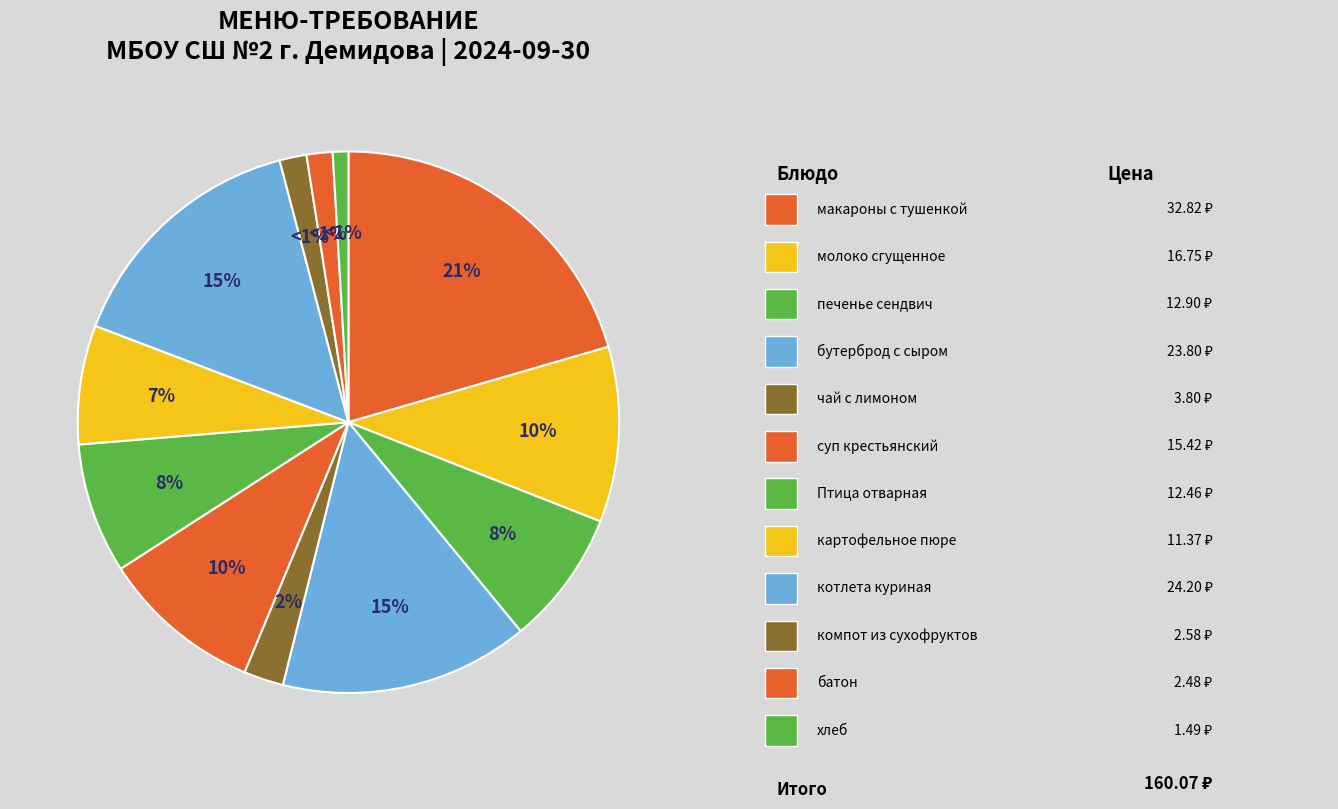

Does бутерброд с сыром account for over 50% of the chart?

No